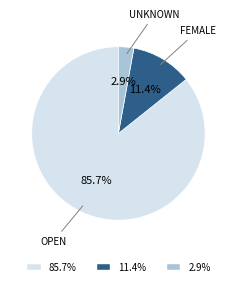

Does any single category account for the majority?

Yes